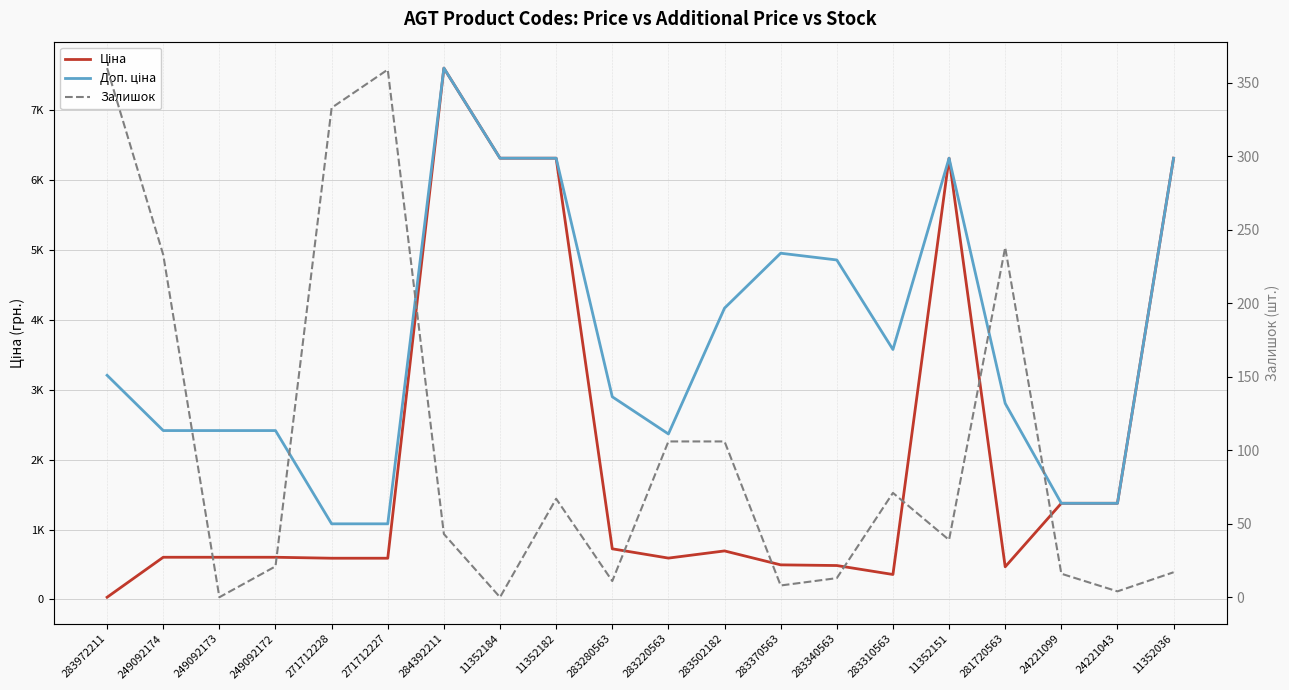

Which series ends up on top after the final intersection of Доп. ціна and Ціна?

Ціна